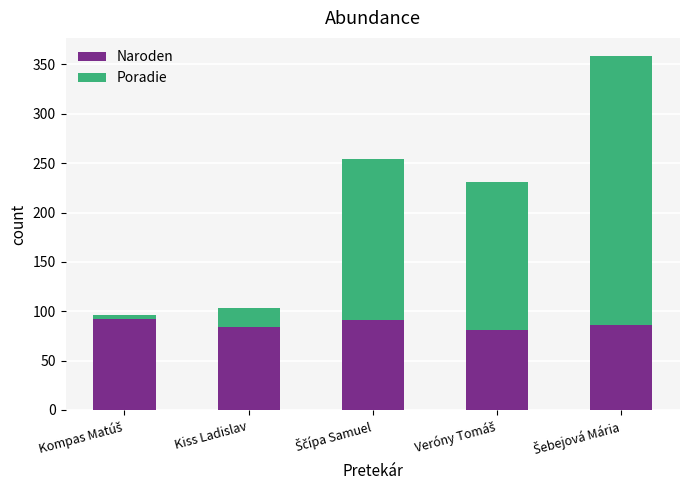

The value of Naroden at Kiss Ladislav is 84. True or false?

True